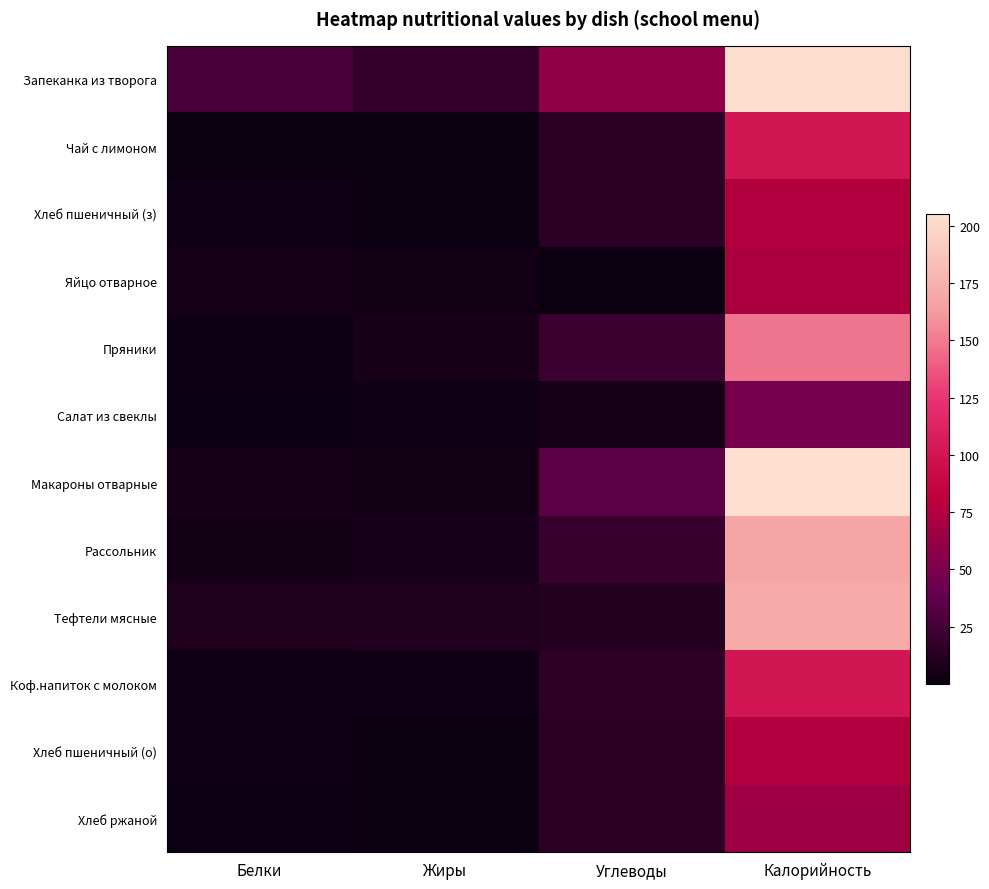

At how many categories does at least one series exceed 200?

1